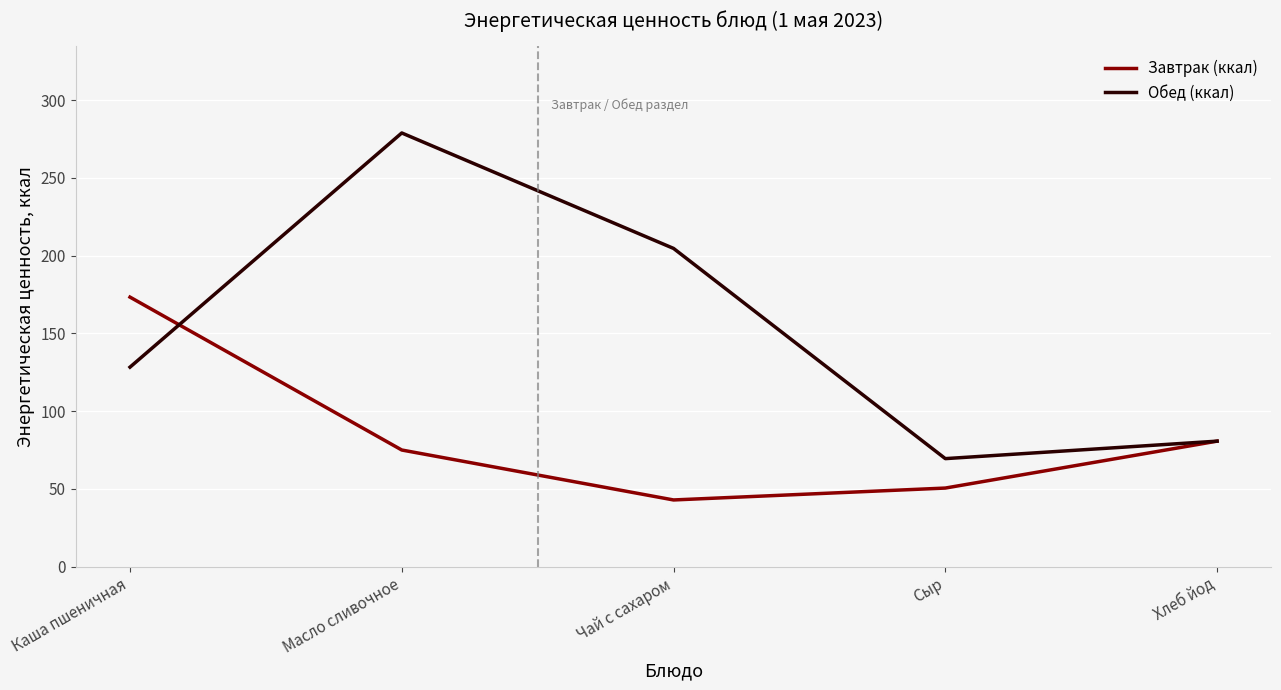

What position from the left is Хлеб йод?

5